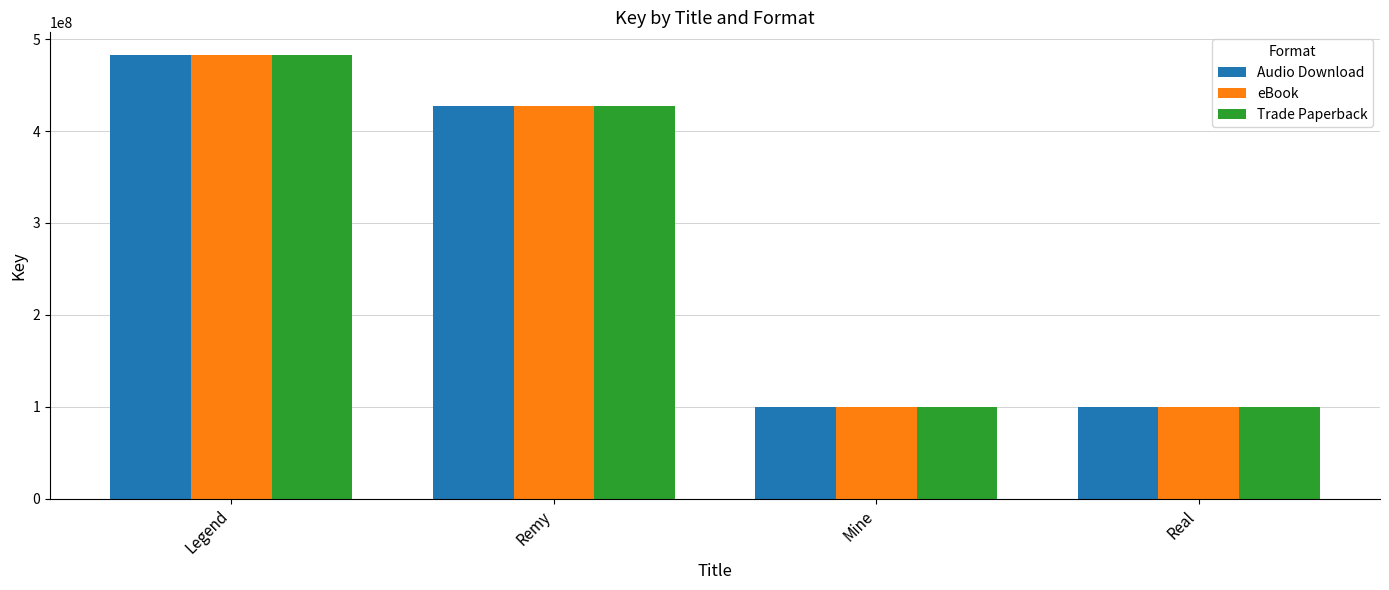

What are all the series names shown in the legend?

Audio Download, eBook, Trade Paperback